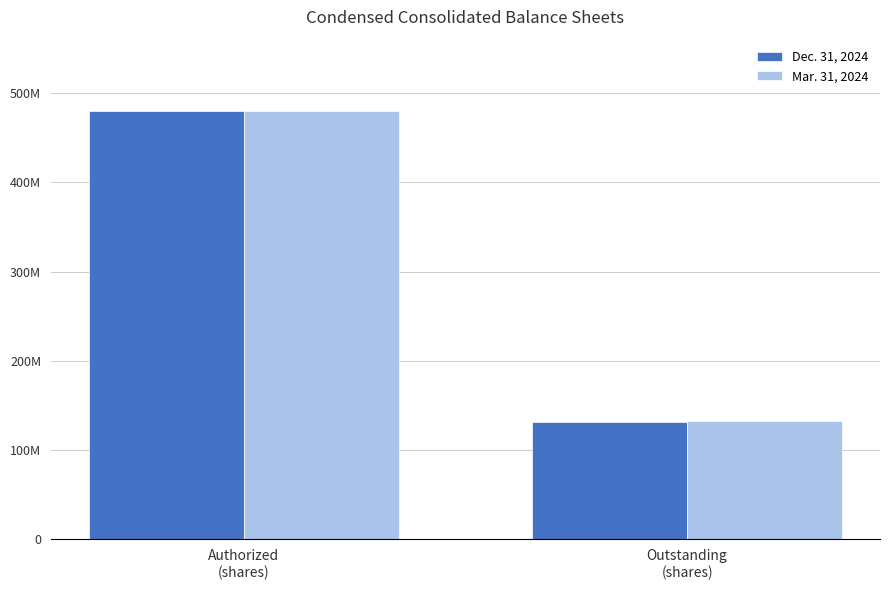

Rank the categories by Mar. 31, 2024 value from highest to lowest.

Authorized
(shares), Outstanding
(shares)